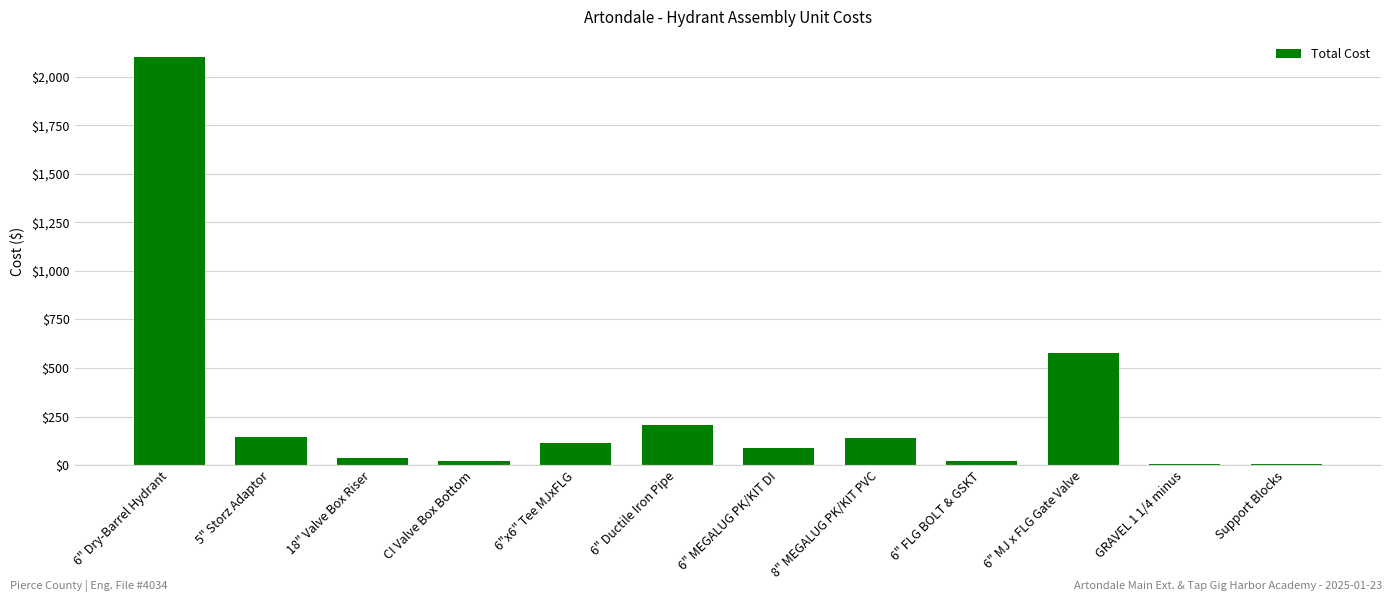

At which category does the chart reach its peak across all series?

6" Dry-Barrel Hydrant